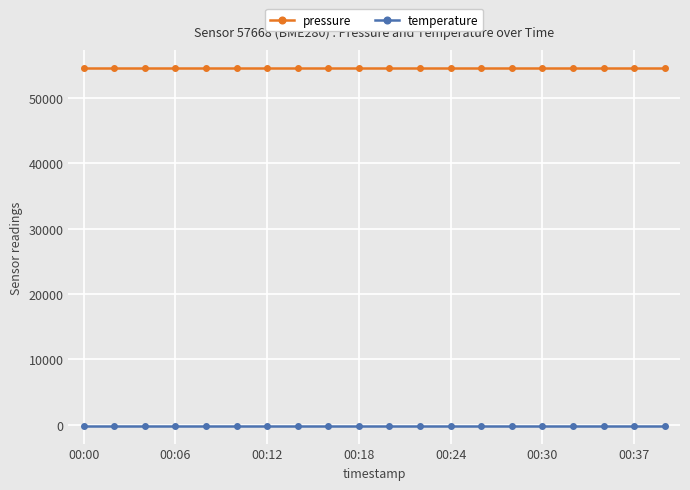

Rank the series by their average value, from highest to lowest.

pressure, temperature